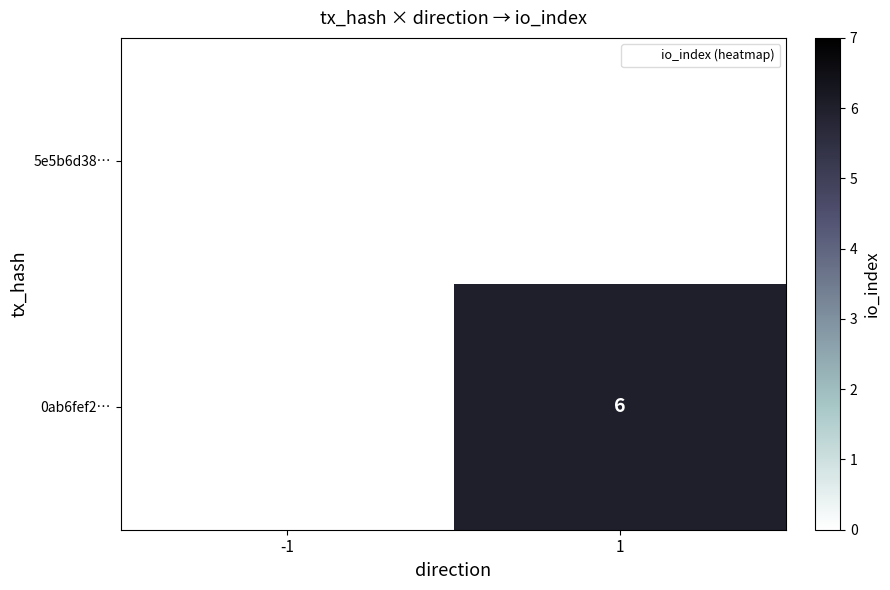

List the labels in order of 0ab6fef2… value, smallest first.

-1, 1